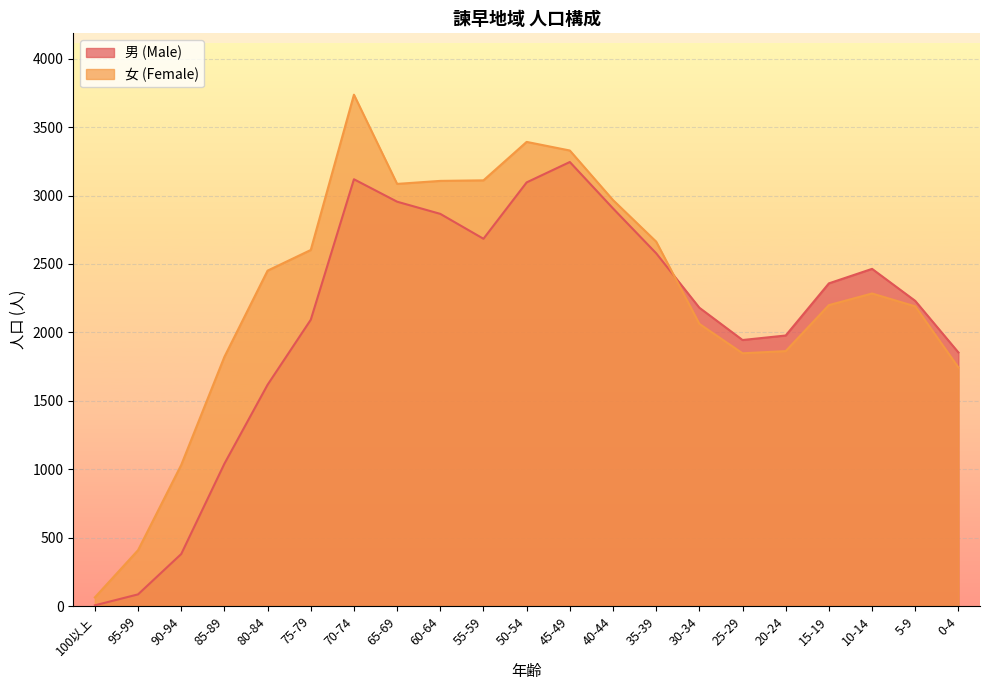

True or false: 女 (Female) and 男 (Male) cross at least once.

True